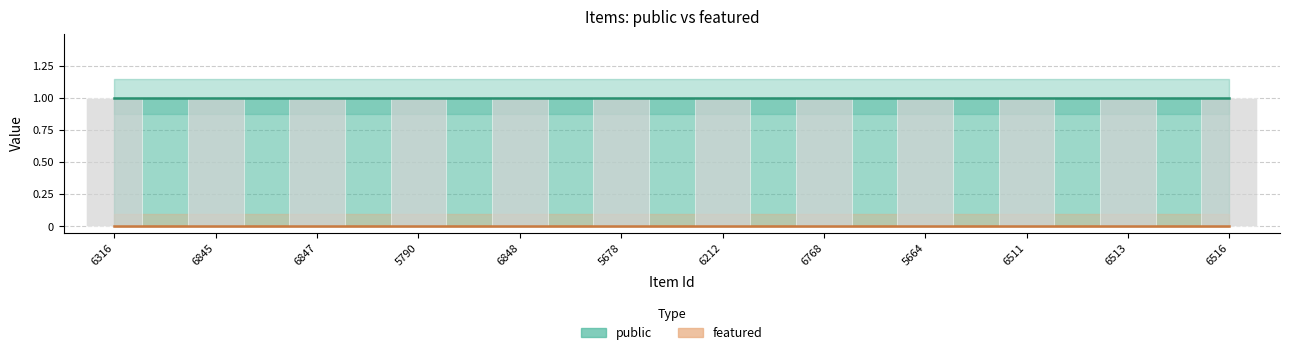

What value does the public series have at 6513?

1